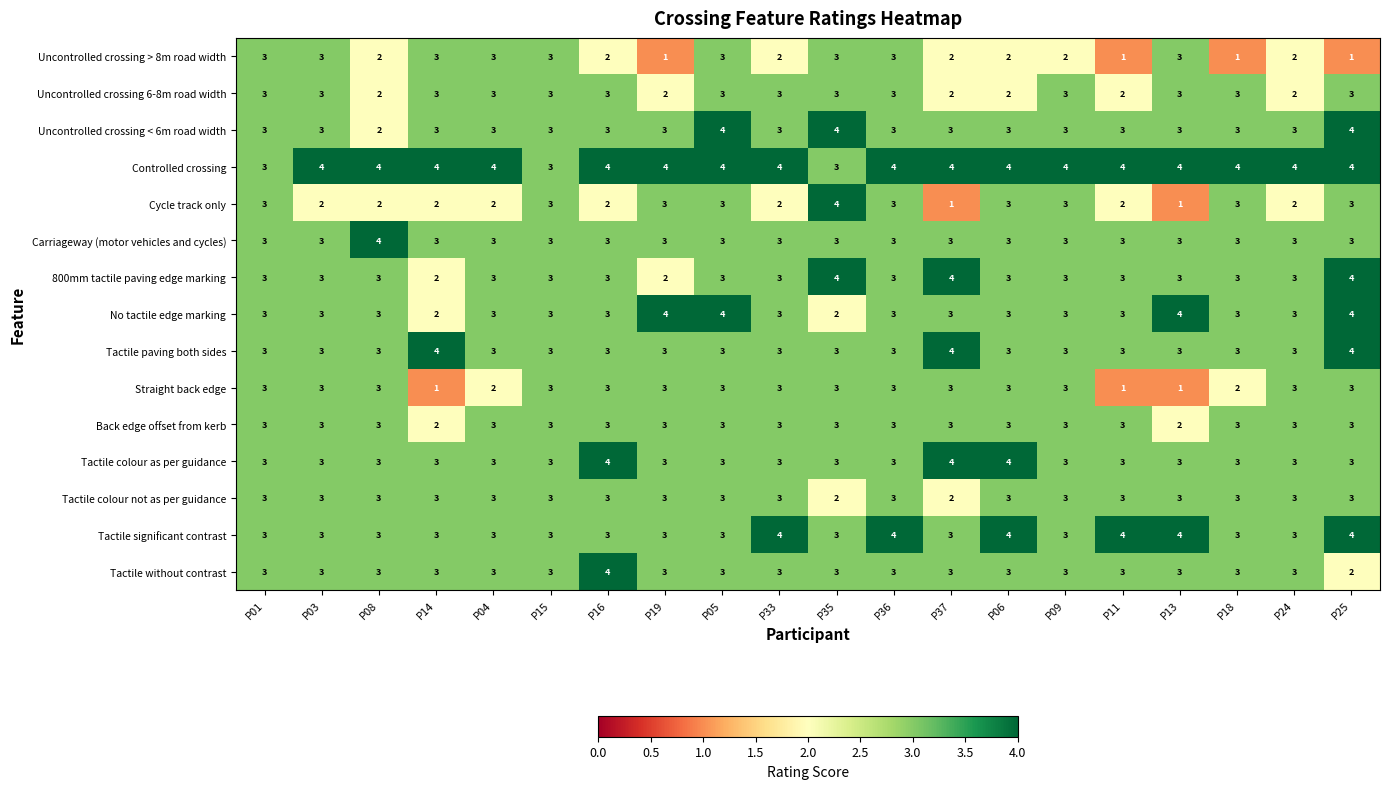

Which series has the widest spread of values?

Cycle track only